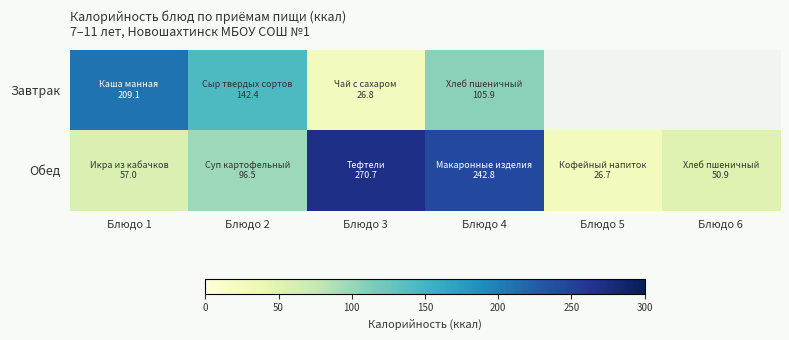

The Завтрак series shows 26.8 at Блюдо 3. True or false?

True